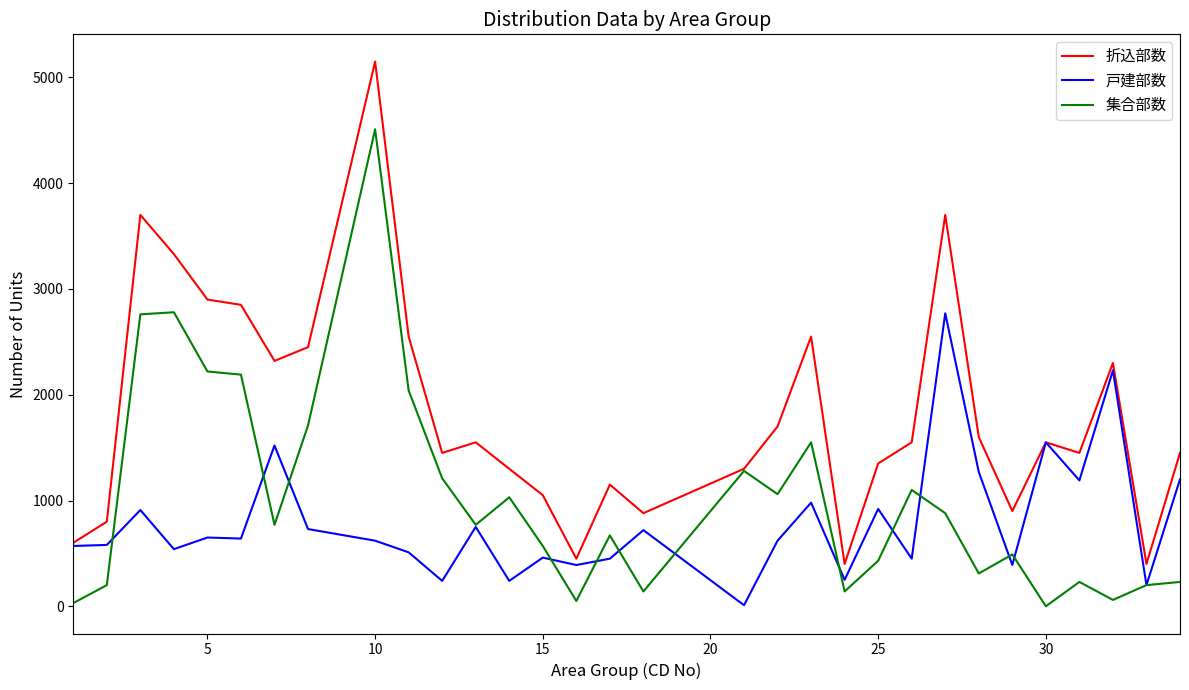

What are all the series names shown in the legend?

折込部数, 戸建部数, 集合部数